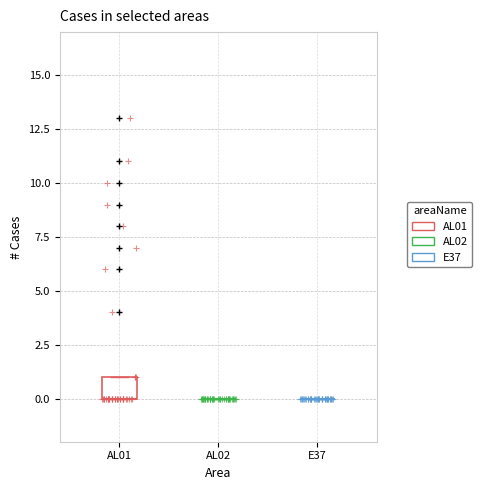

Which series reaches the maximum Y coordinate?

AL01